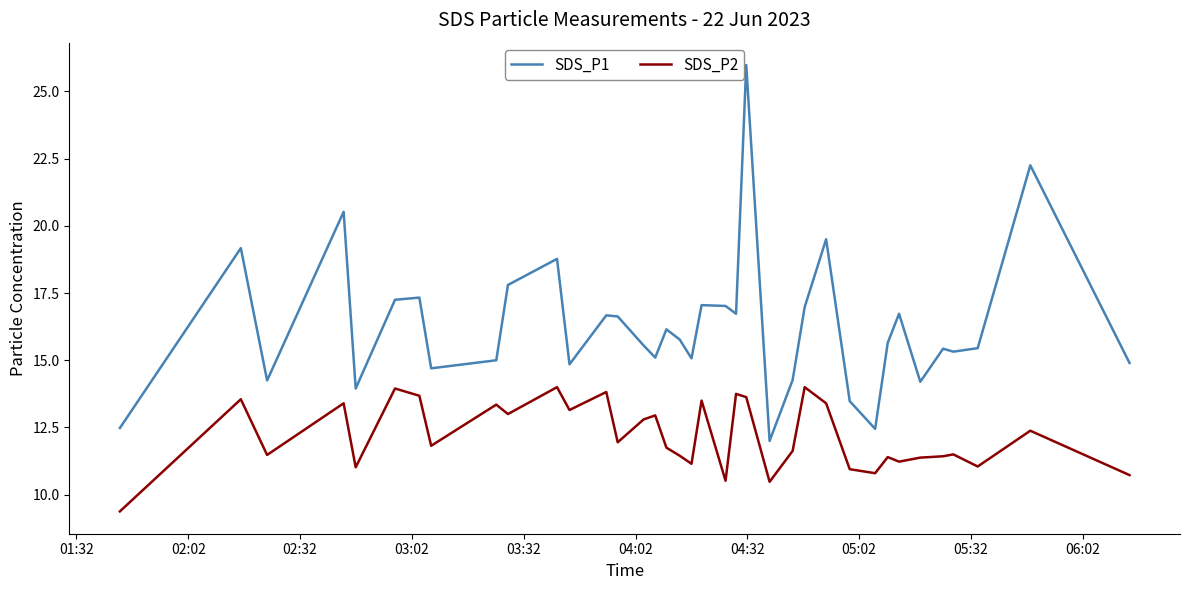

What is the difference between the maximum and minimum values in the SDS_P2 series?

4.6